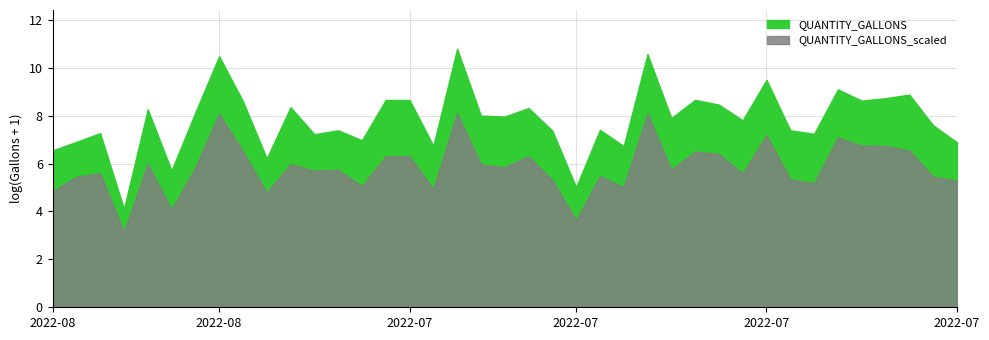

True or false: QUANTITY_GALLONS_scaled and QUANTITY_GALLONS intersect in this chart.

False